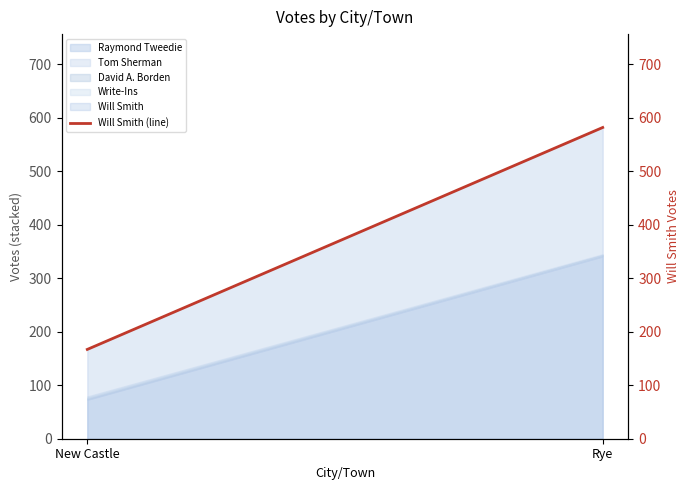

What is the label of the 1st point from the right?

Rye